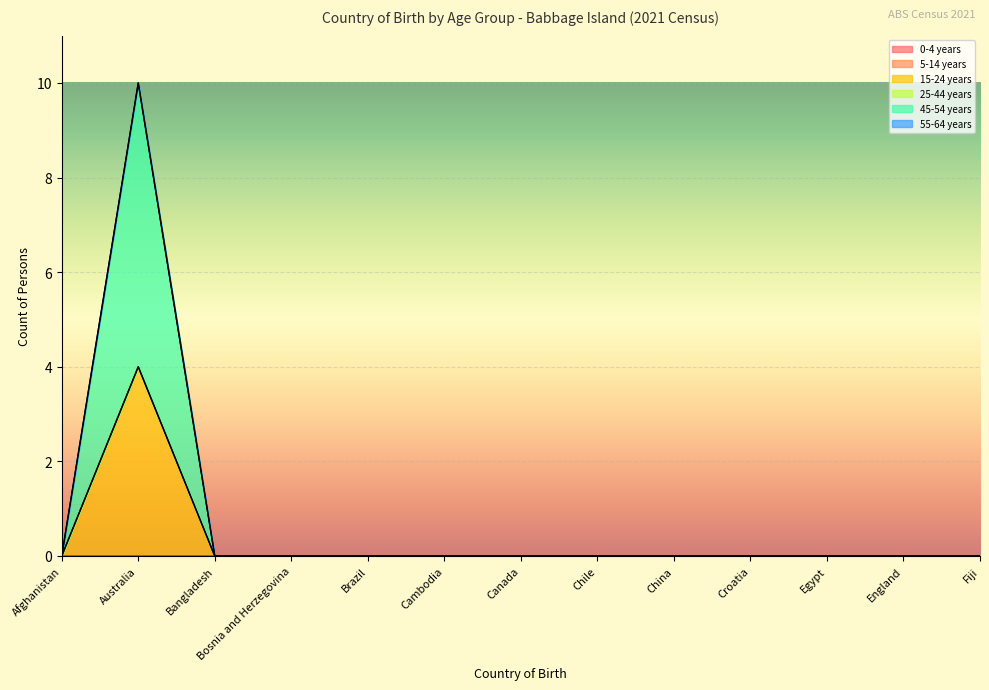

Where is 45-54 years nearest to the value 3?

Afghanistan